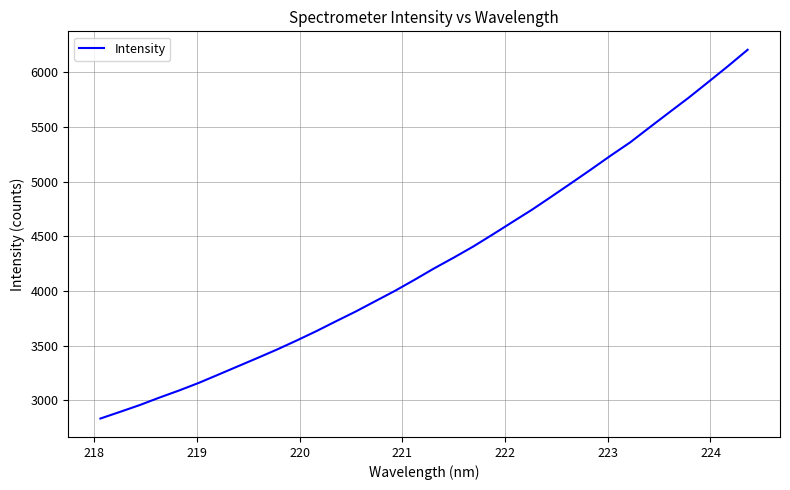

Count the number of data series in this chart.

1